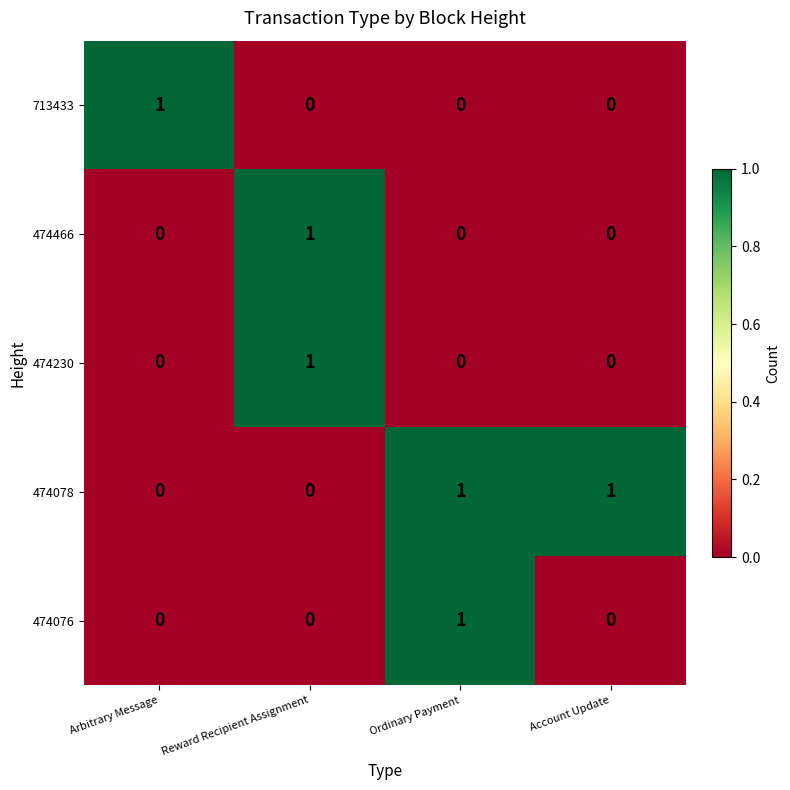

Which series has the largest total across all categories?

474078